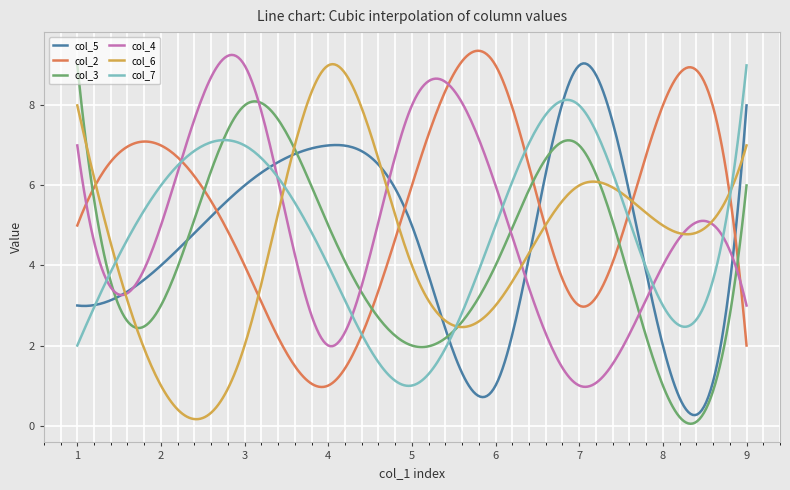

Which series has the largest total across all categories?

col_2